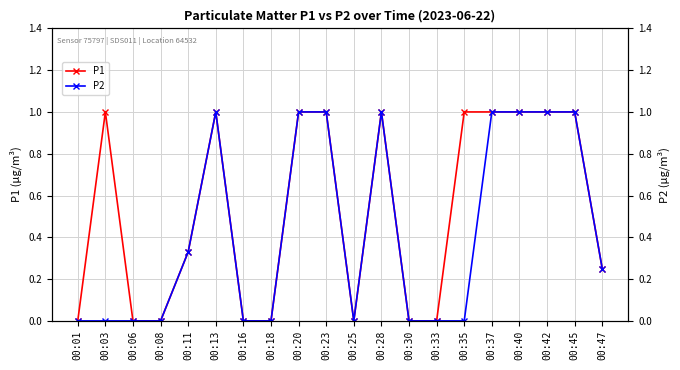

True or false: P1 has more than 1 points higher than both neighbors.

True